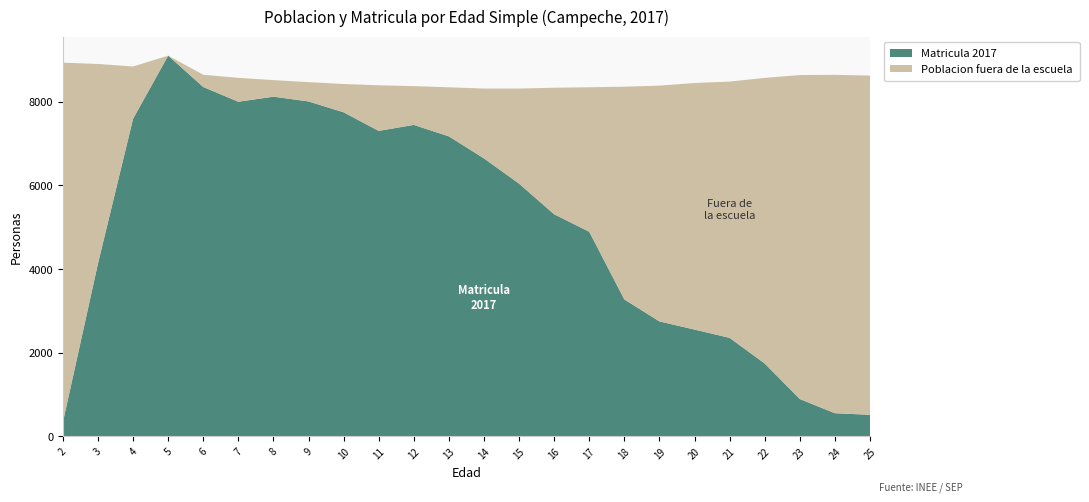

Reading left to right, what are all the values shown in this chart?

Matricula 2017: 2=340	3=4134	4=7595	5=9103	6=8353	7=8001	8=8122	9=8008	10=7748	11=7304	12=7447	13=7173	14=6646	15=6043	16=5310	17=4892	18=3274	19=2749	20=2554	21=2355	22=1743	23=893	24=554	25=516
Poblacion fuera de la escuela: 2=8595	3=4770	4=1249	5=-354	6=293	7=571	8=396	9=462	10=677	11=1090	12=927	13=1173	14=1670	15=2273	16=3026	17=3455	18=5086	19=5637	20=5895	21=6128	22=6828	23=7746	24=8091	25=8110